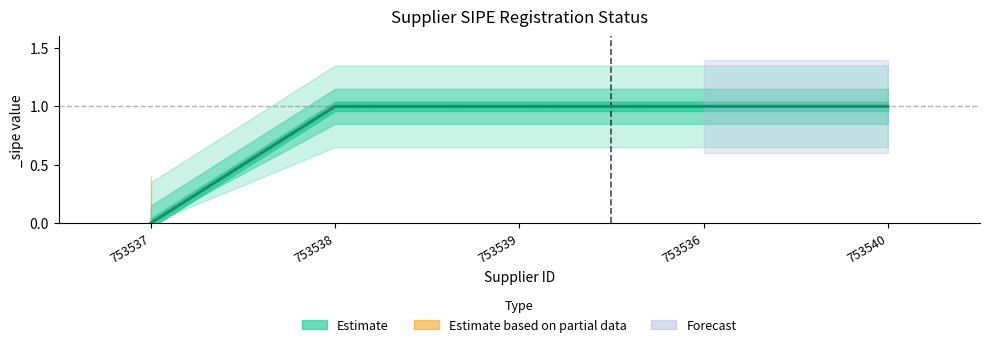

Is this an area chart (filled region under the line)?

No